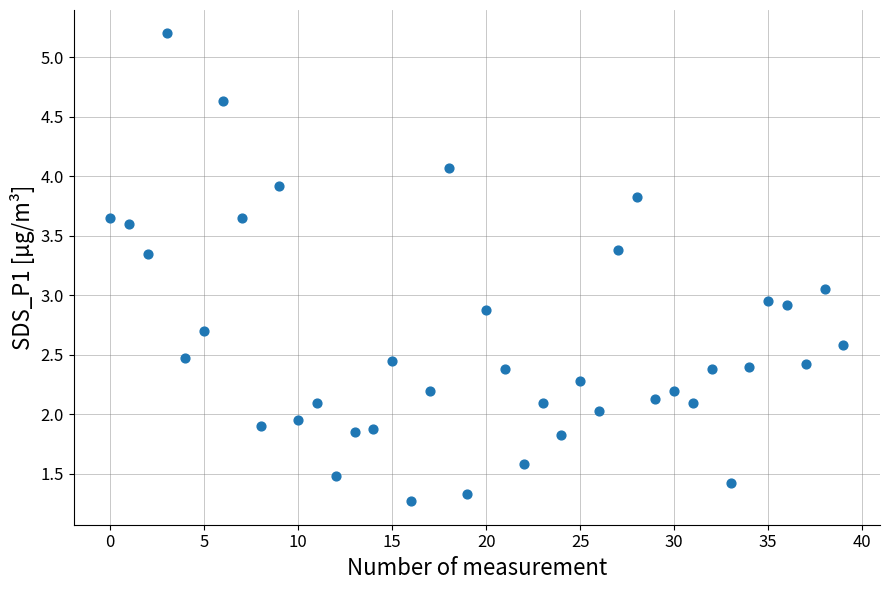

What is the range of Y values (max minus min)?

3.9